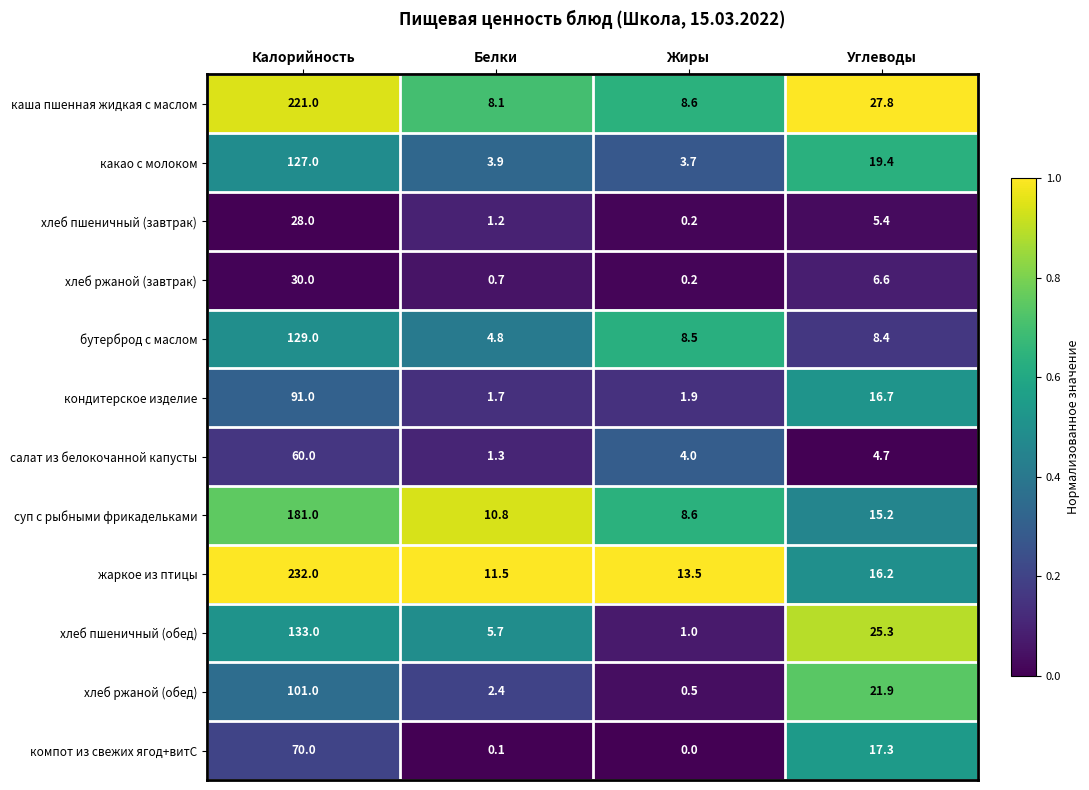

At Калорийность, list the series in order from smallest to largest.

хлеб пшеничный (завтрак), хлеб ржаной (завтрак), салат из белокочанной капусты, компот из свежих ягод+витС, кондитерское изделие, хлеб ржаной (обед), какао с молоком, бутерброд с маслом, хлеб пшеничный (обед), суп с рыбными фрикадельками, каша пшенная жидкая с маслом, жаркое из птицы